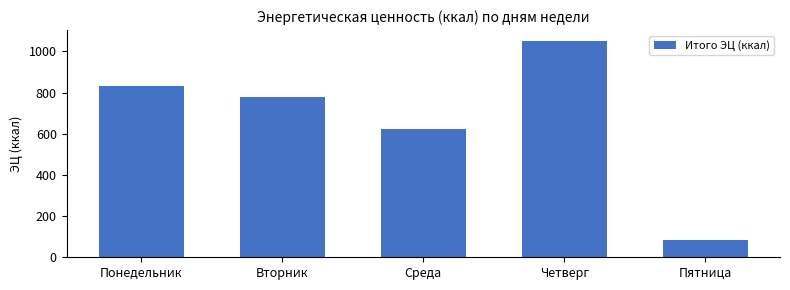

Reading right to left, what are all the values shown in this chart?

Пятница=86.3	Четверг=1051.0	Среда=623.2	Вторник=777.0	Понедельник=833.3